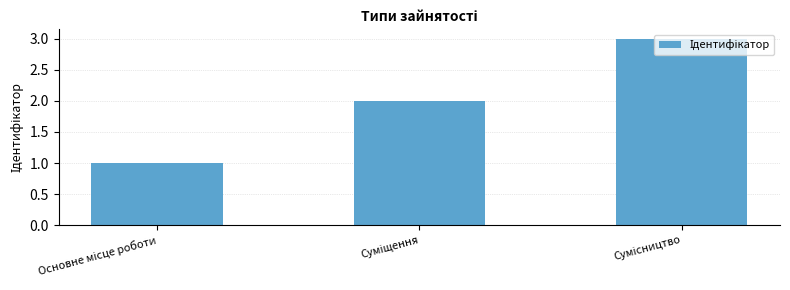

What is the greatest value displayed?

3